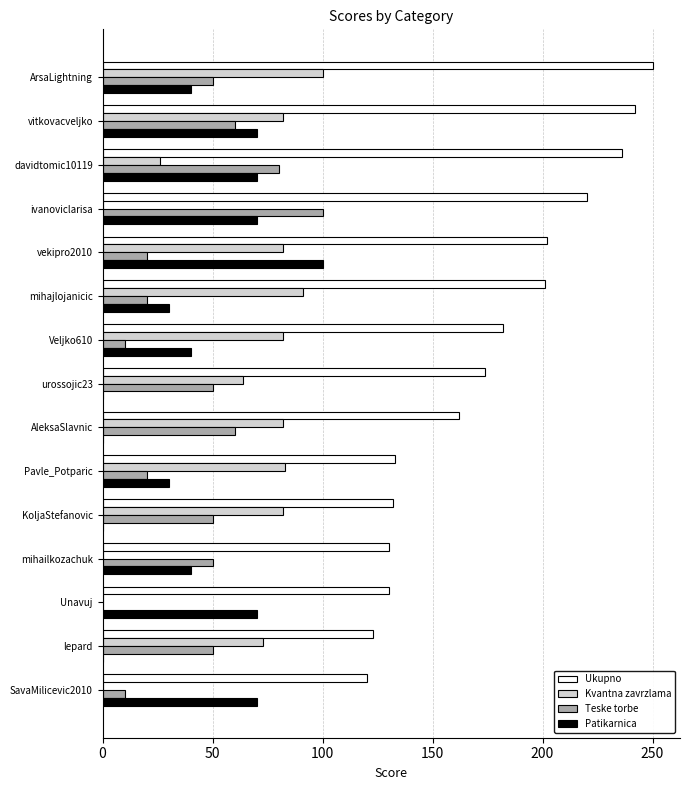

How many series are shown in this chart?

4